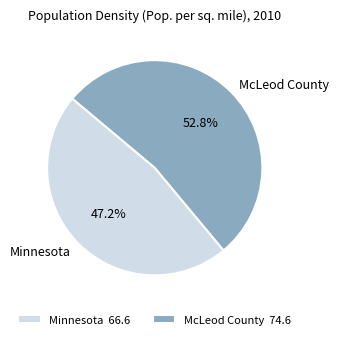

To the nearest percent, what is the combined percentage of Minnesota and McLeod County?

100%